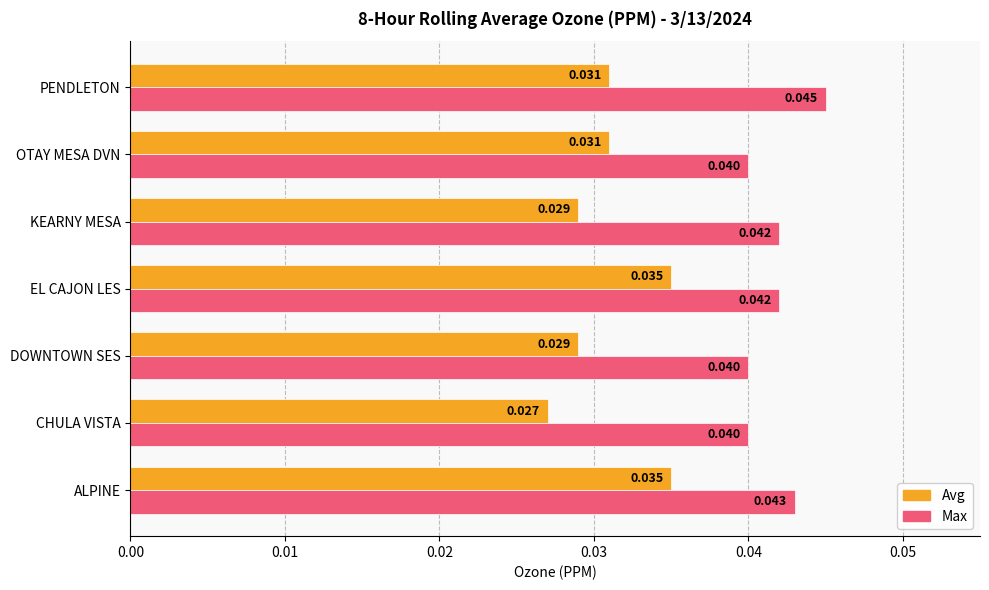

Which series has the widest spread of values?

Avg